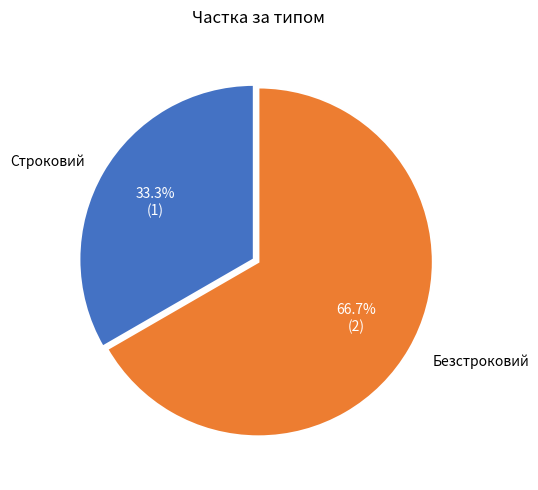

Is there any slice that represents more than half of the pie?

Yes